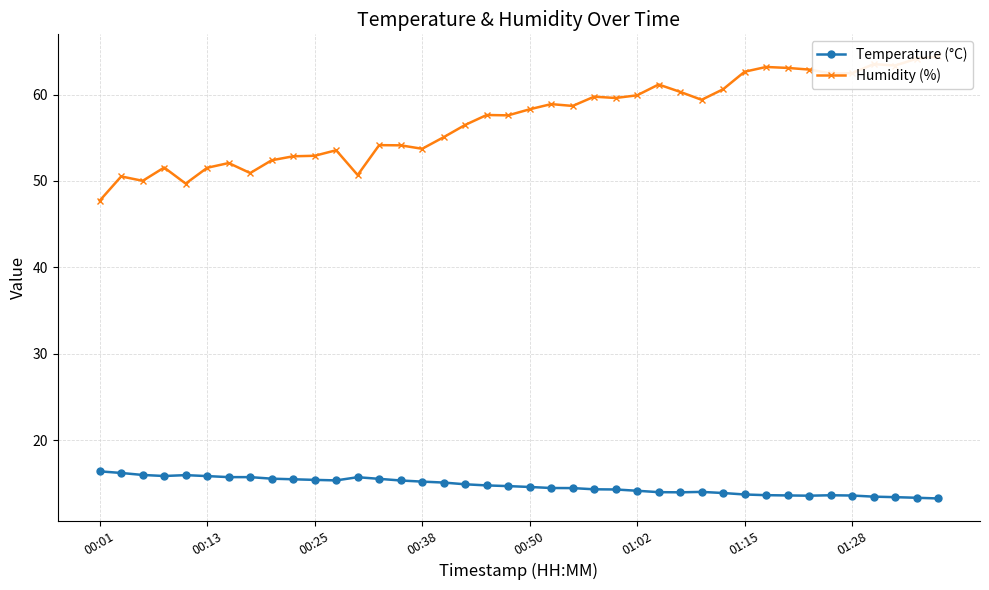

Which has a higher value, 33 or 29?

29